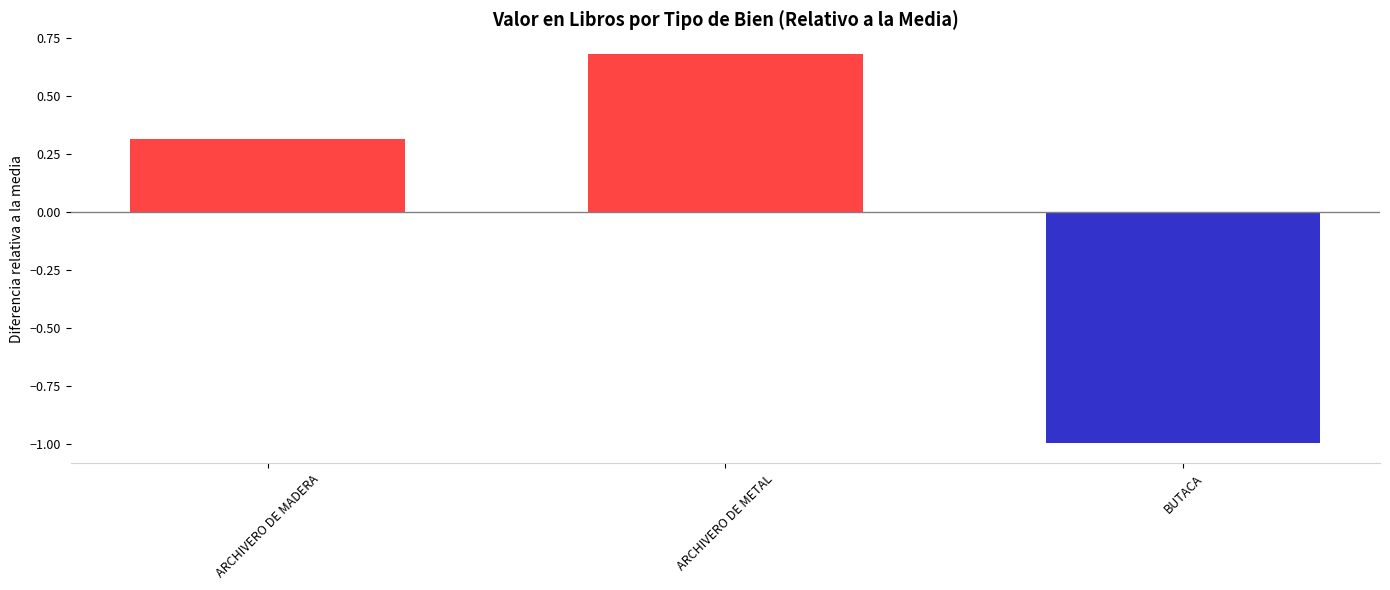

Reading left to right, extract all data points from this chart.

0.3	0.7	-1.0